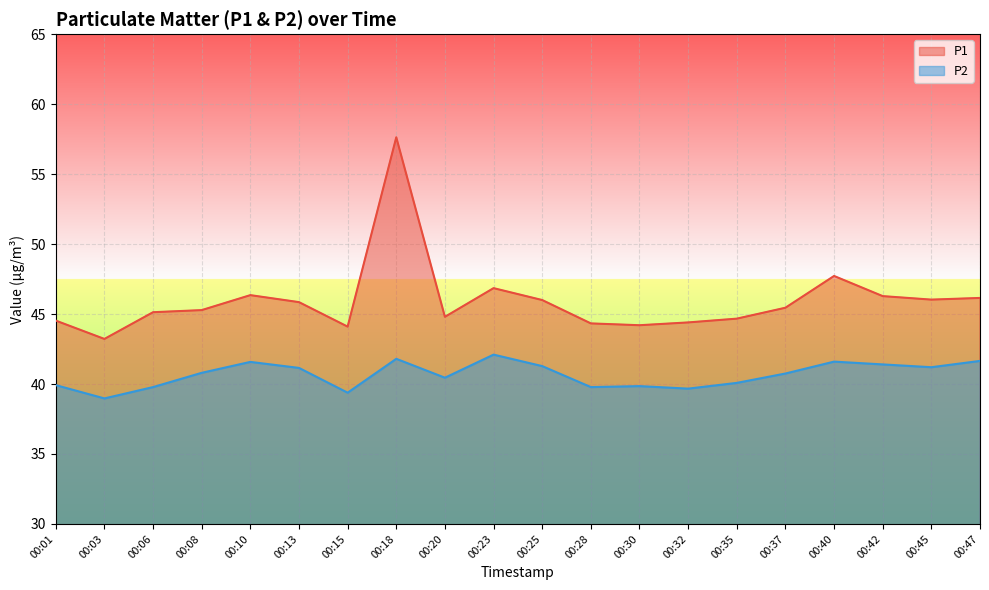

Which category has the highest value in the P1 series?

00:18